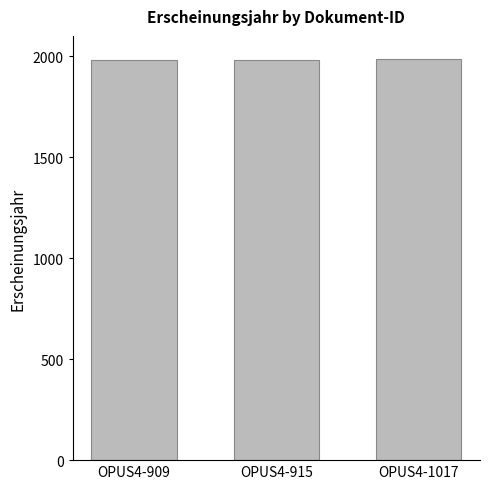

How many bars are there in total?

3